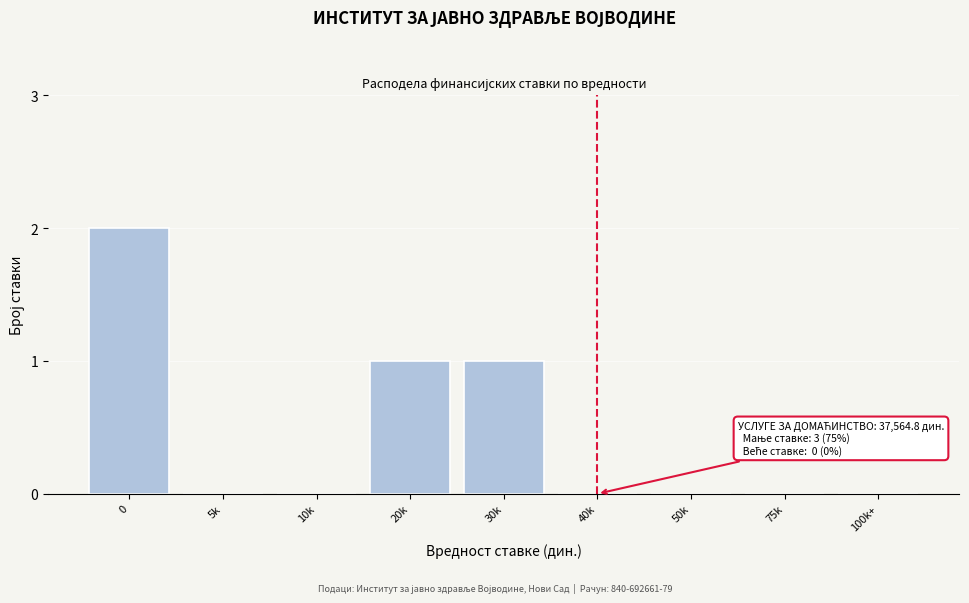

Reading right to left, list all the values displayed in this chart.

100k+=0	75k=0	50k=0	40k=0	30k=1	20k=1	10k=0	5k=0	0=2